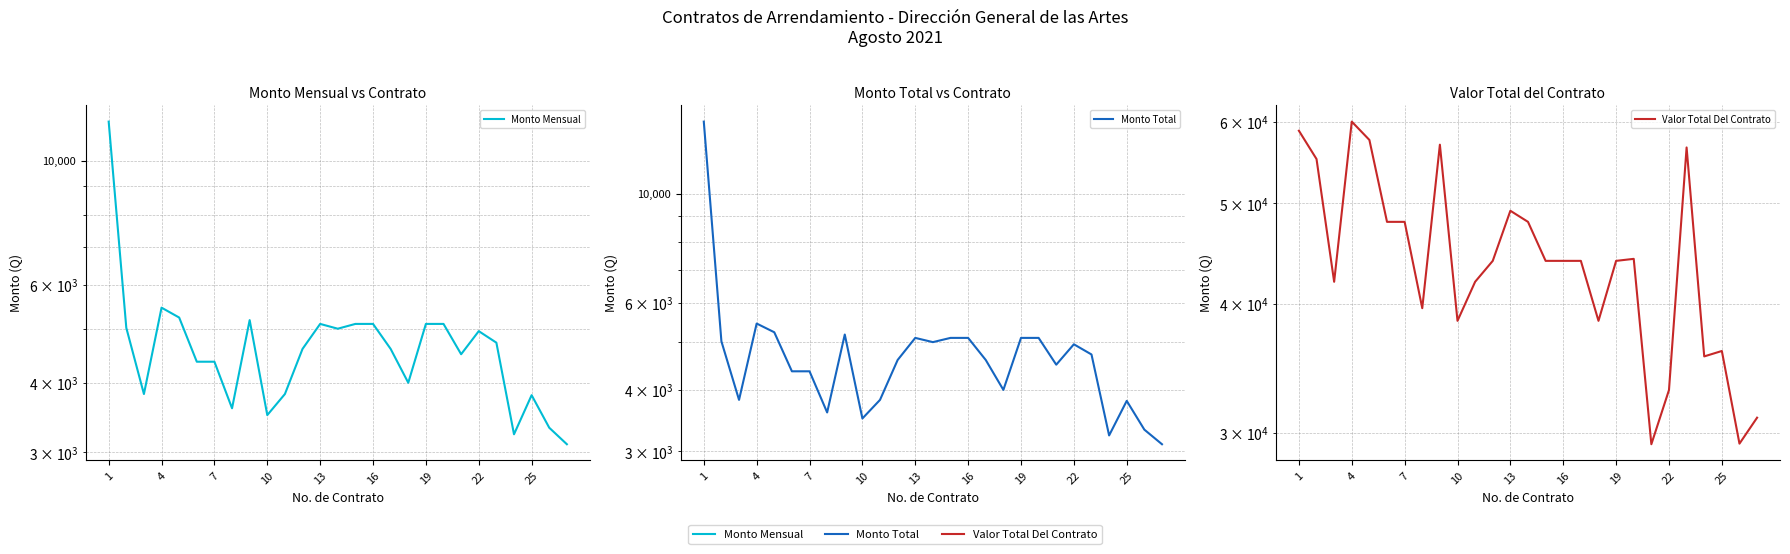

True or false: Monto Total has a value of 7825.5 at 4.

False